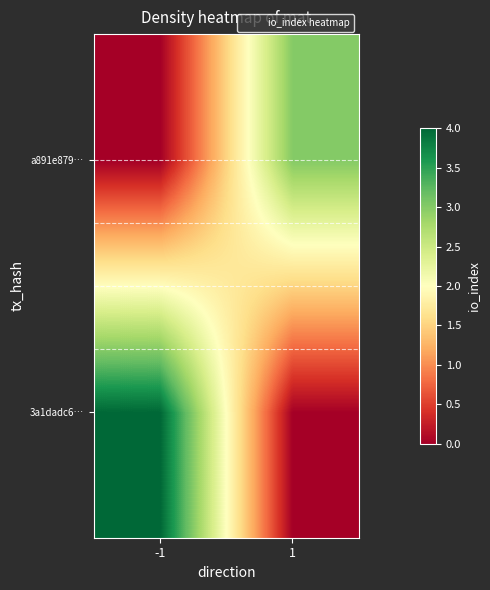

Which has a higher value, -1 or 1?

-1